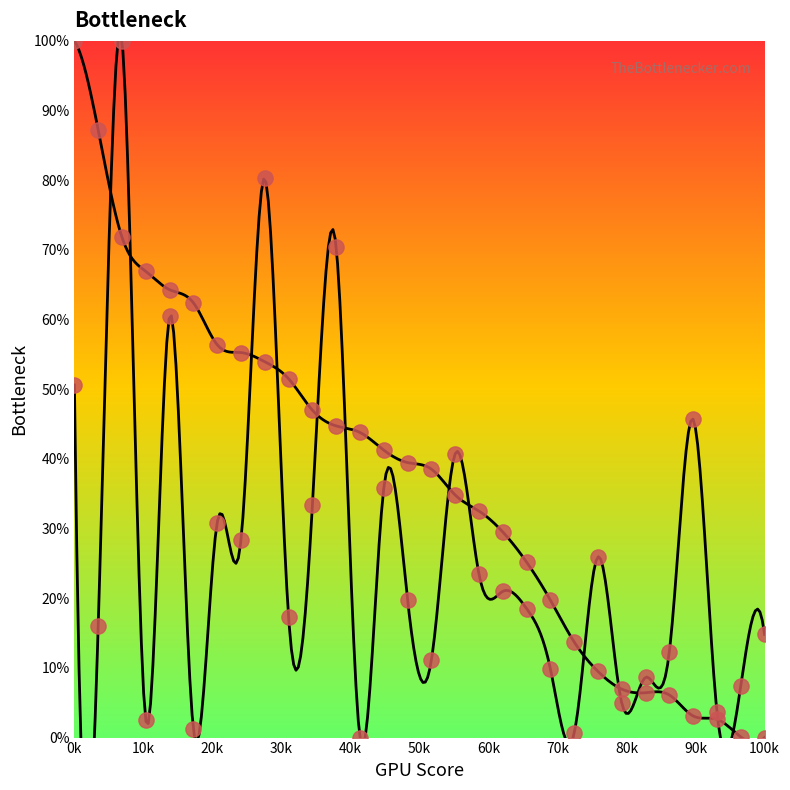

At how many categories does at least one series exceed 60?

8